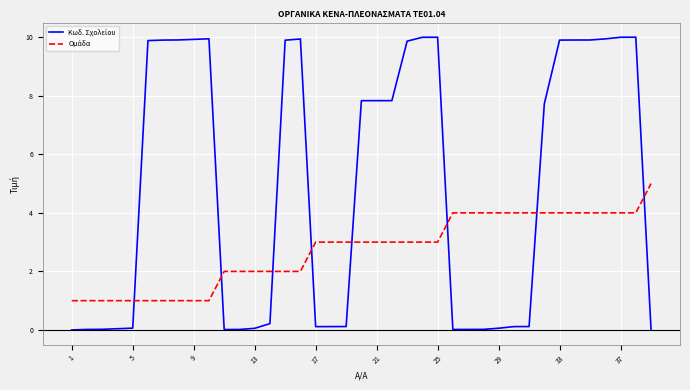

How many lines are shown in the chart?

2